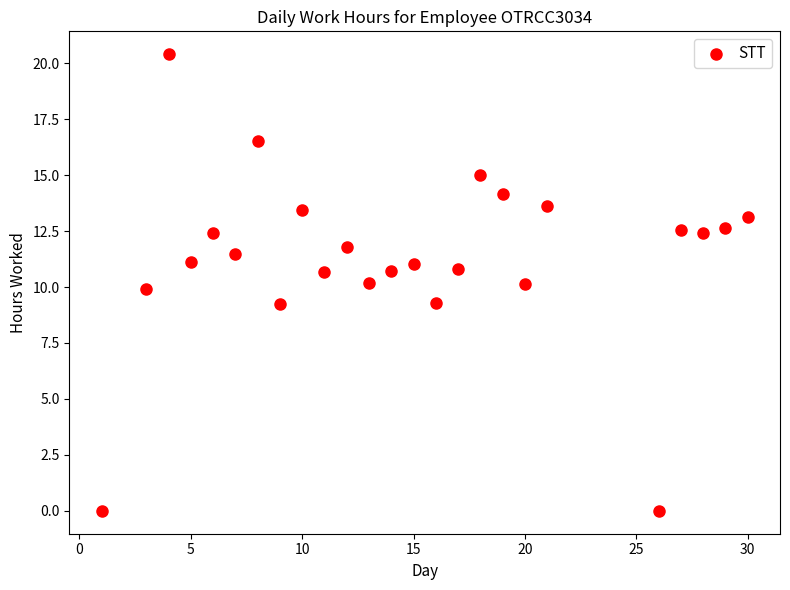

What is the range of Y values (max minus min)?

20.4